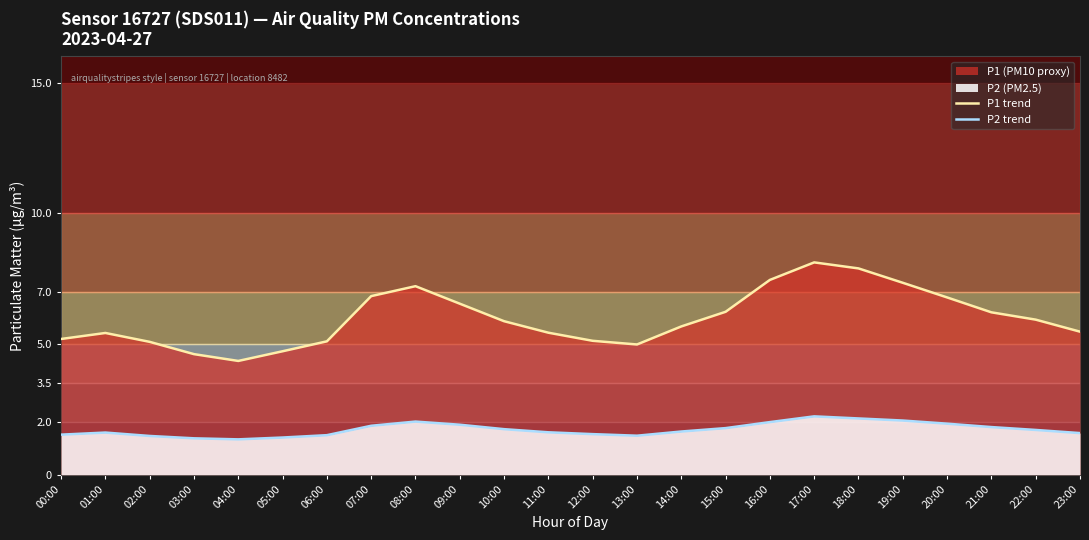

How many values in the P1 trend series exceed 5?

20